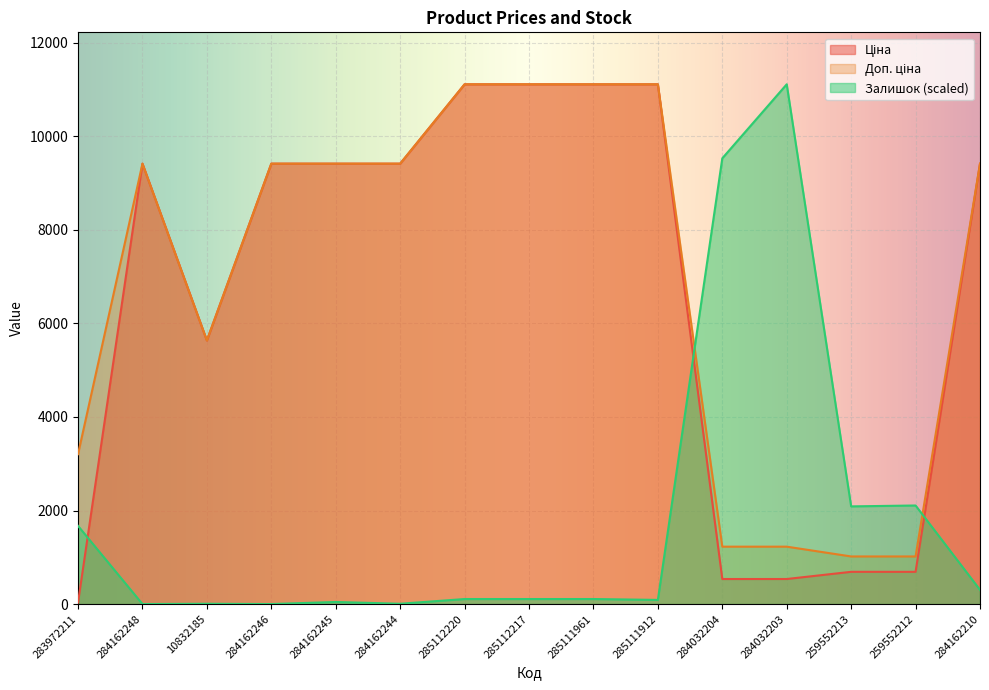

What is the approximate value of Доп. ціна at 285111912?

11113.6